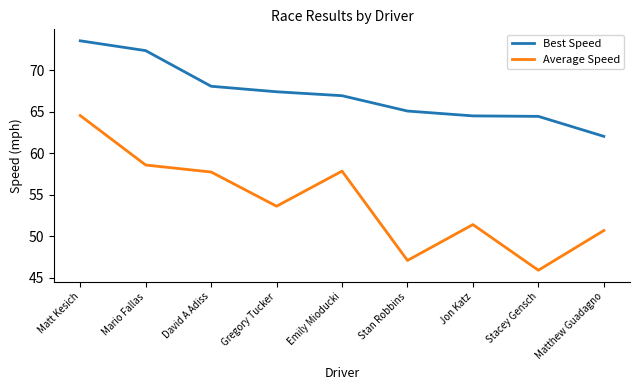

Which series has the largest total across all categories?

Best Speed